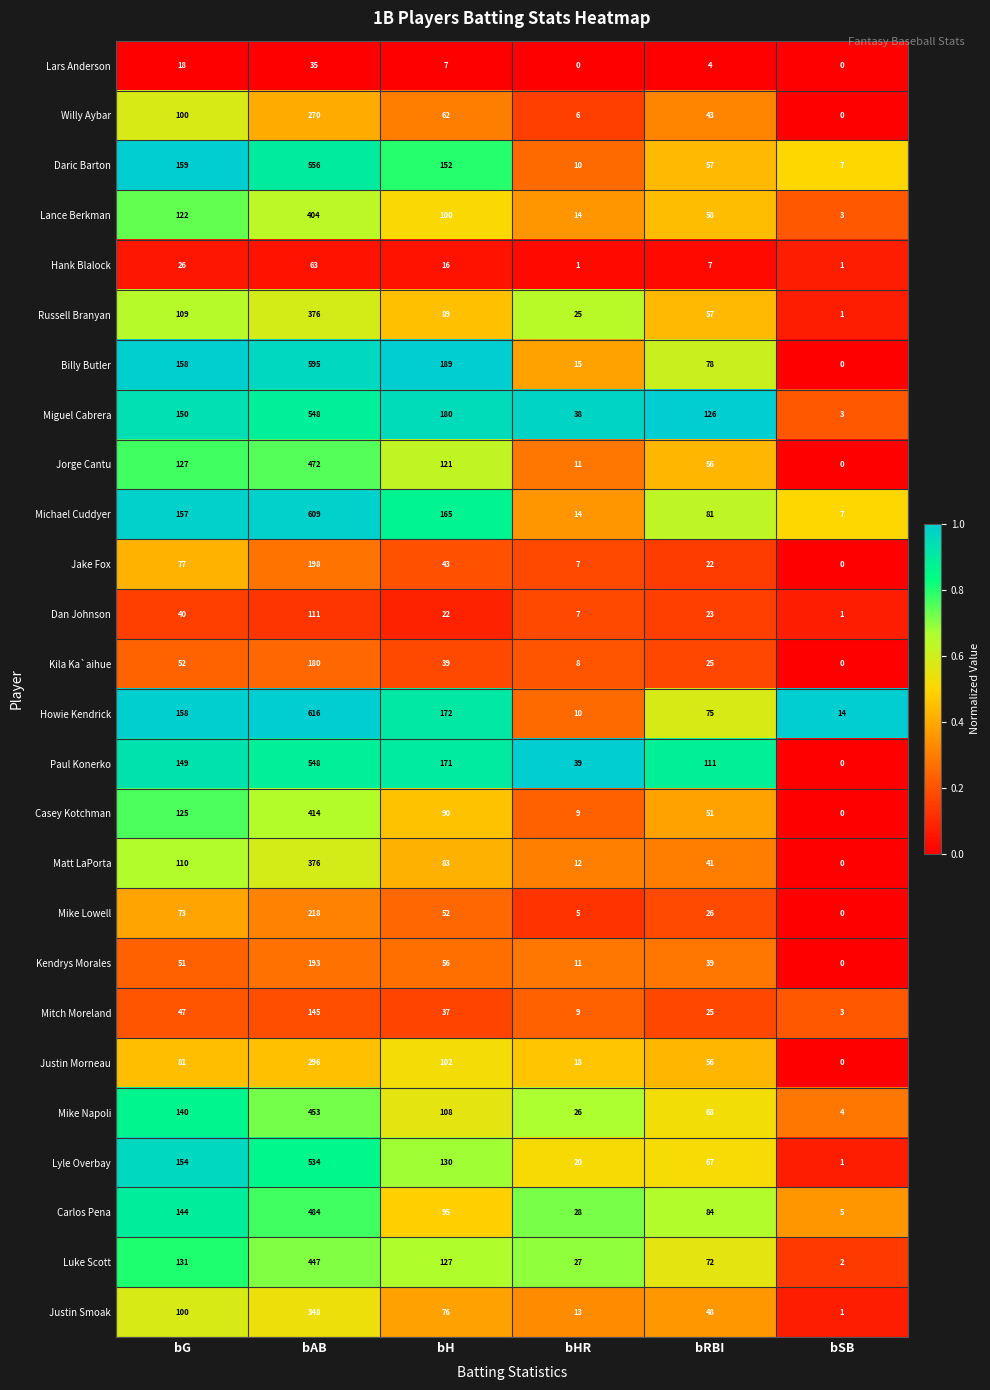

What is the greatest value displayed?

616